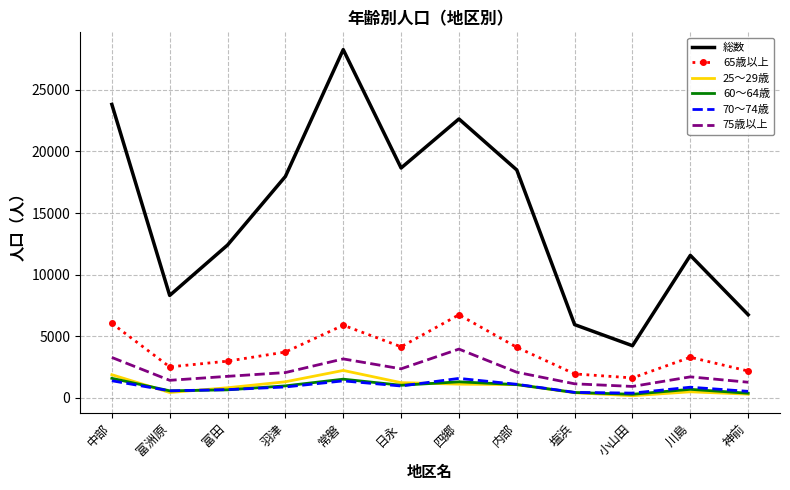

Which series has the widest spread of values?

総数